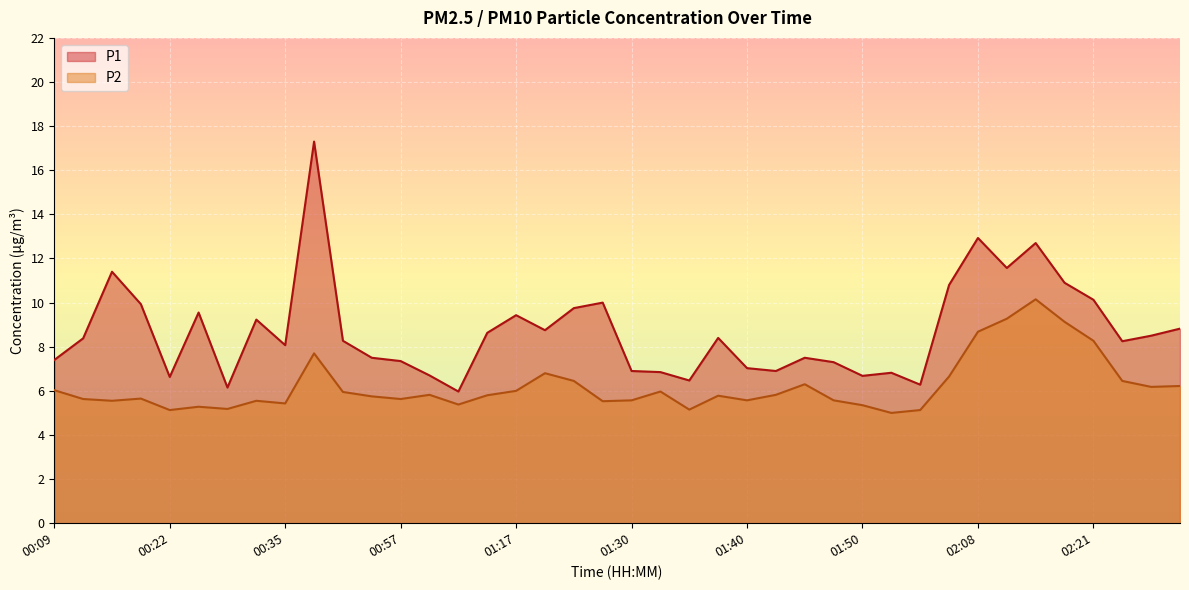

What is the difference between the second highest and minimum values in the P2 series?

4.3